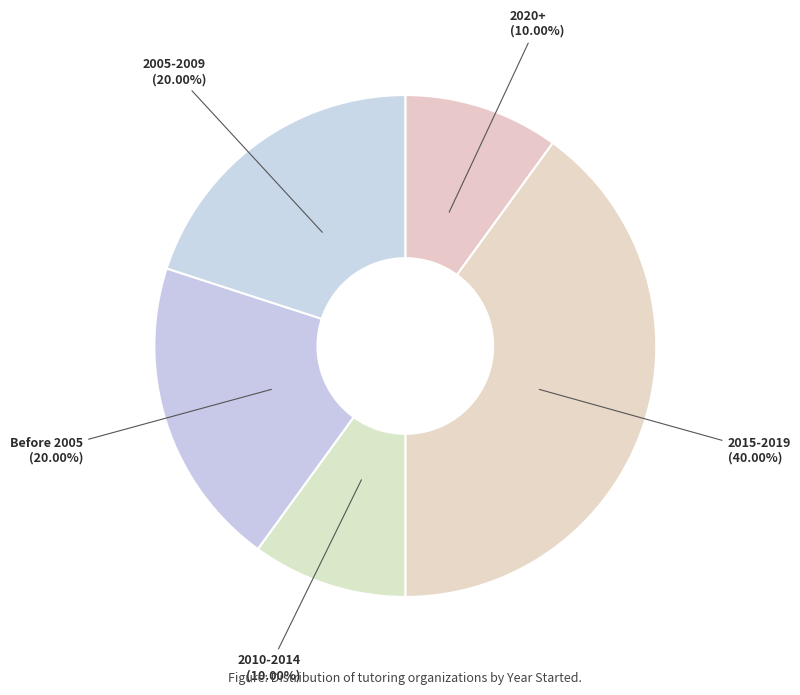

Which category has the biggest portion of the pie?

2015-2019